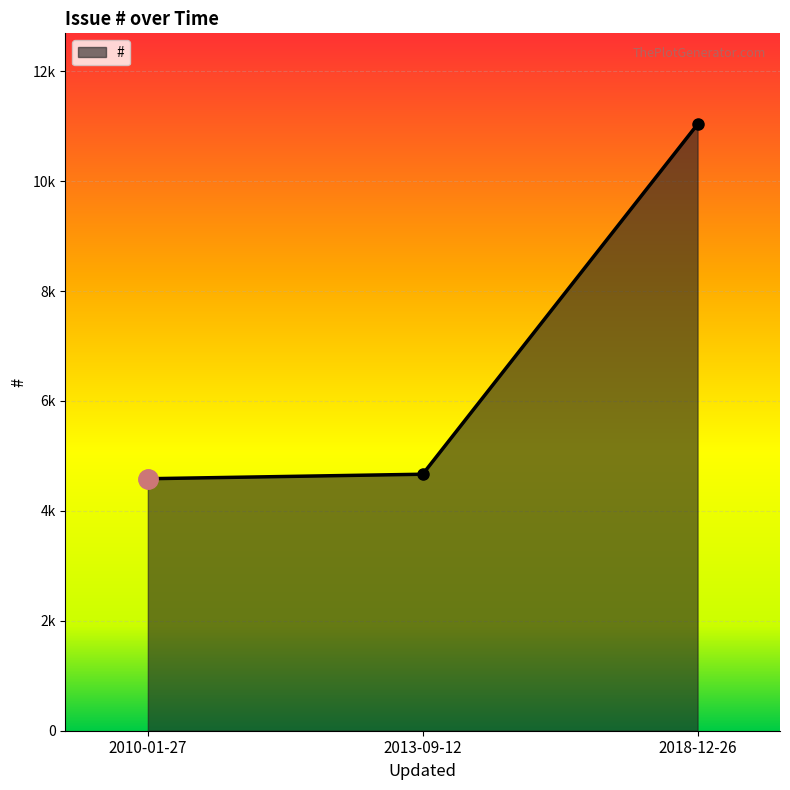

Reading left to right, transcribe all the data shown in this chart.

2010-01-27=4585	2013-09-12=4667	2018-12-26=11034